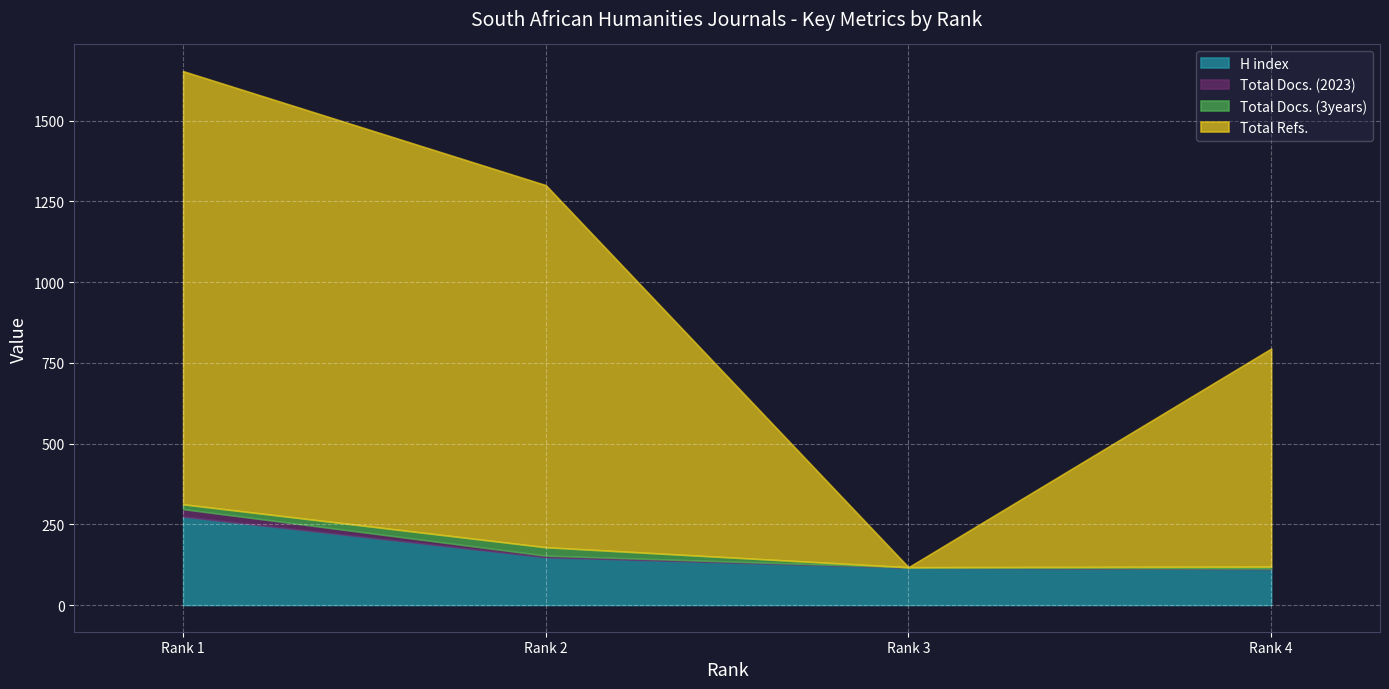

What is the minimum value for H index?

111